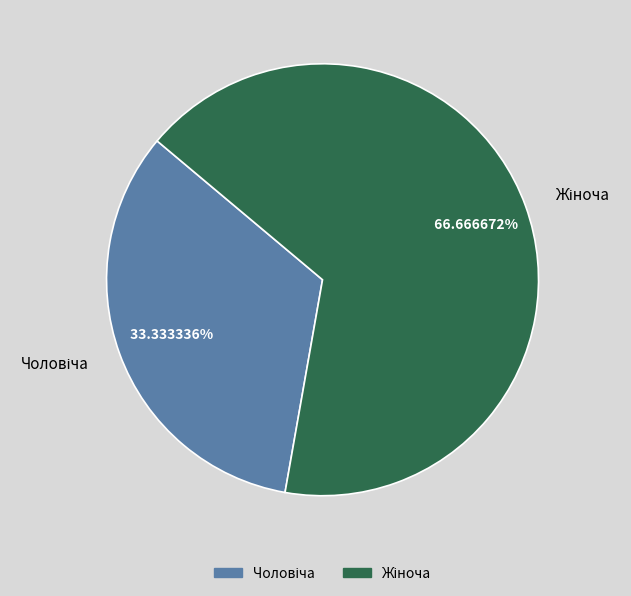

Count the number of slices in the pie.

2